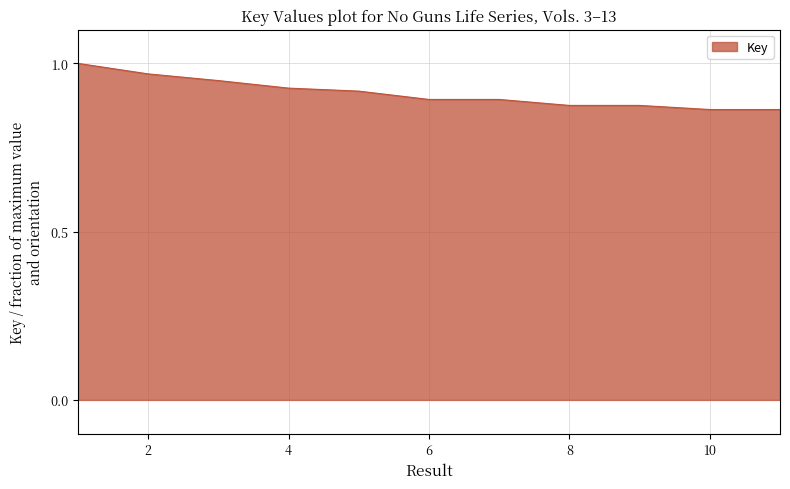

How many lines are shown in the chart?

1